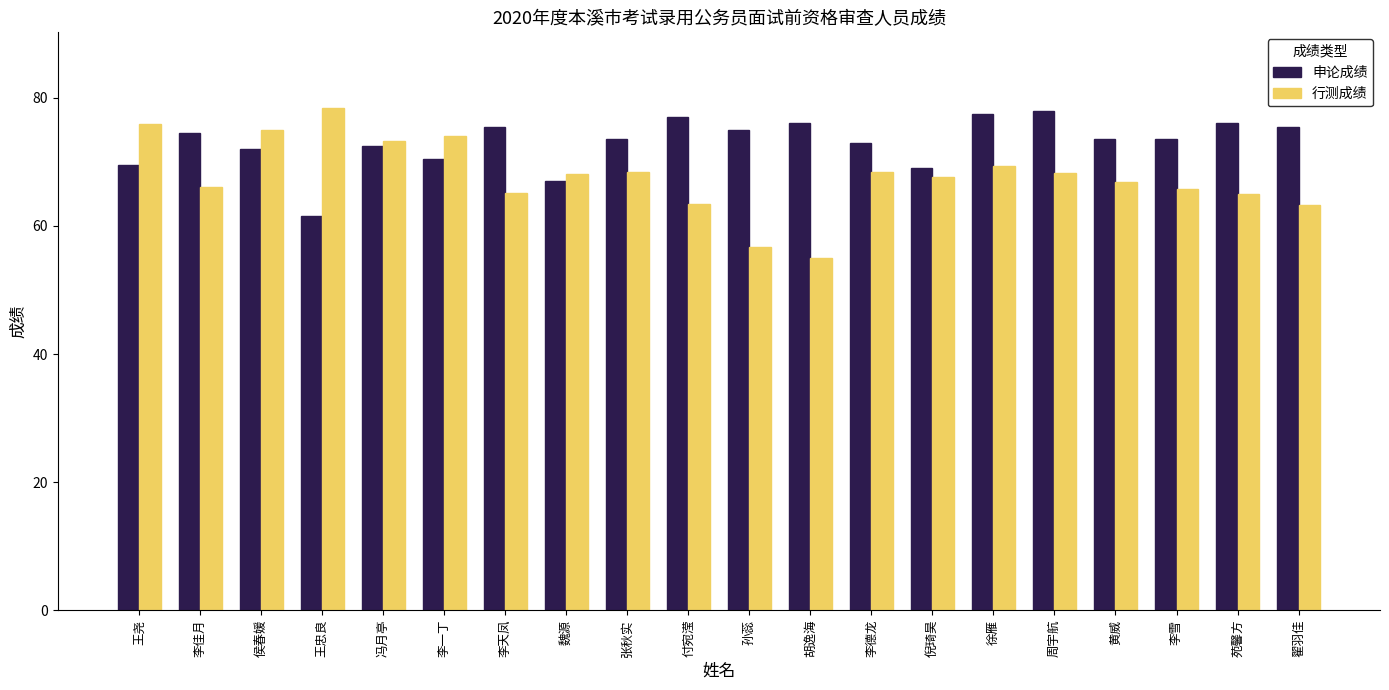

What is the difference between the maximum and minimum values in the 申论成绩 series?

16.5